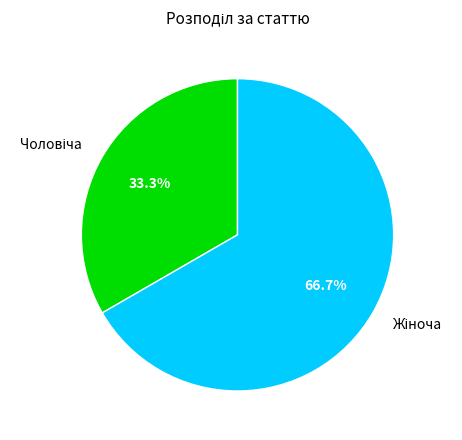

Does any single category account for the majority?

Yes